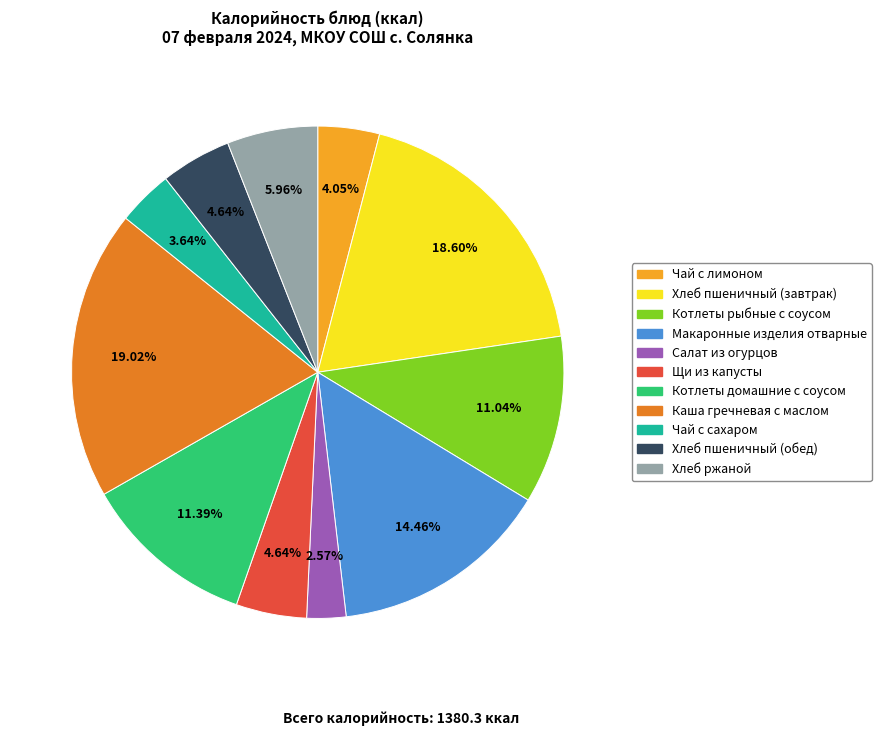

Which category has the smallest portion of the pie?

Салат из огурцов